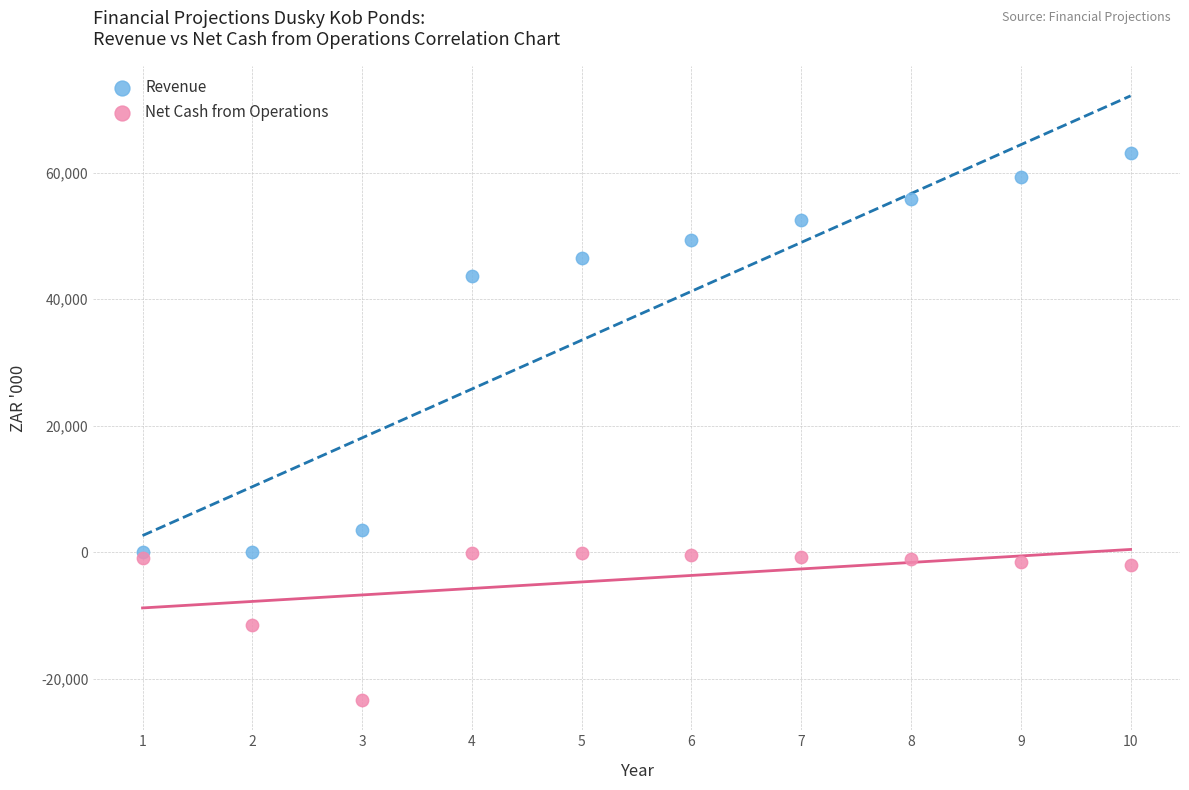

What are all the series names shown in the legend?

Revenue, Net Cash from Operations